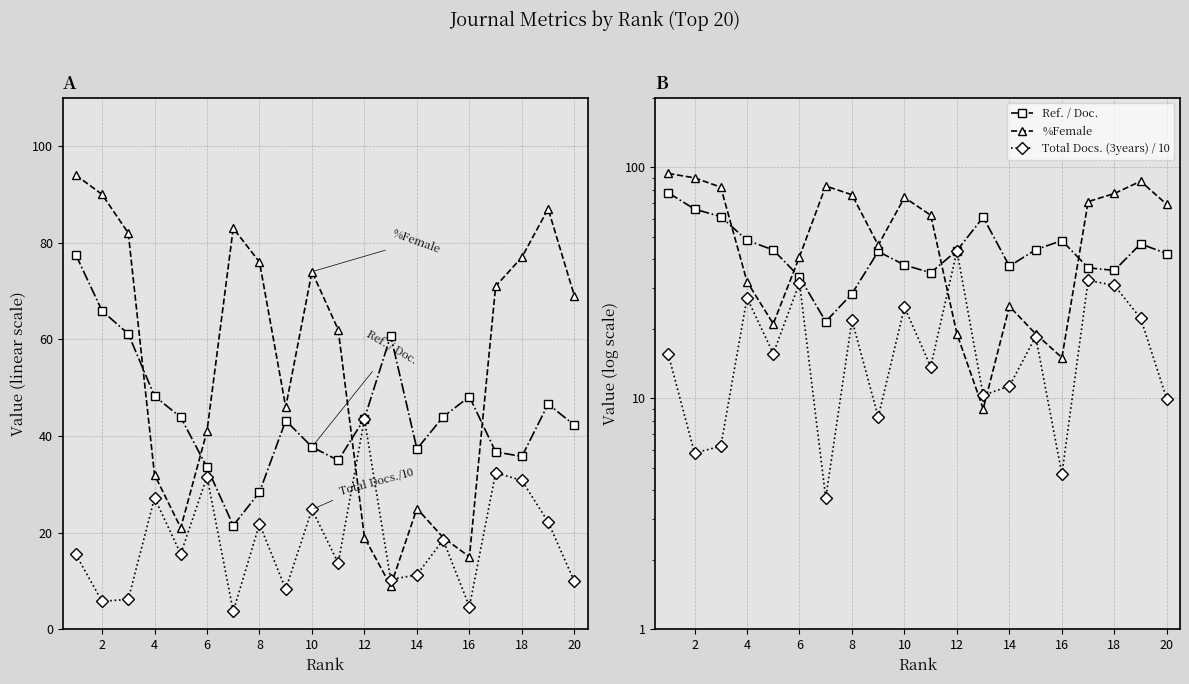

Between 18 and 18, which series saw the biggest shift?

%Female